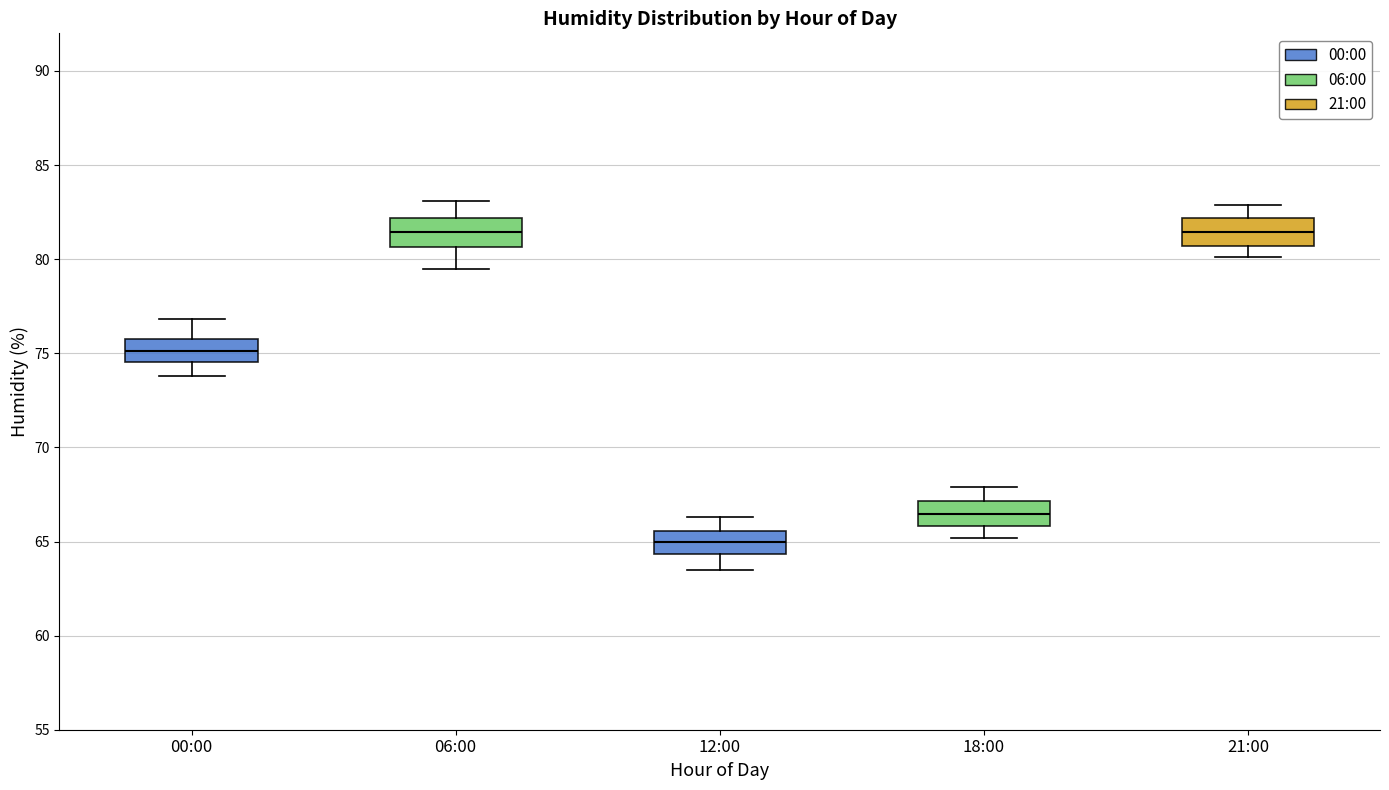

Which box has the lowest median line?

12:00